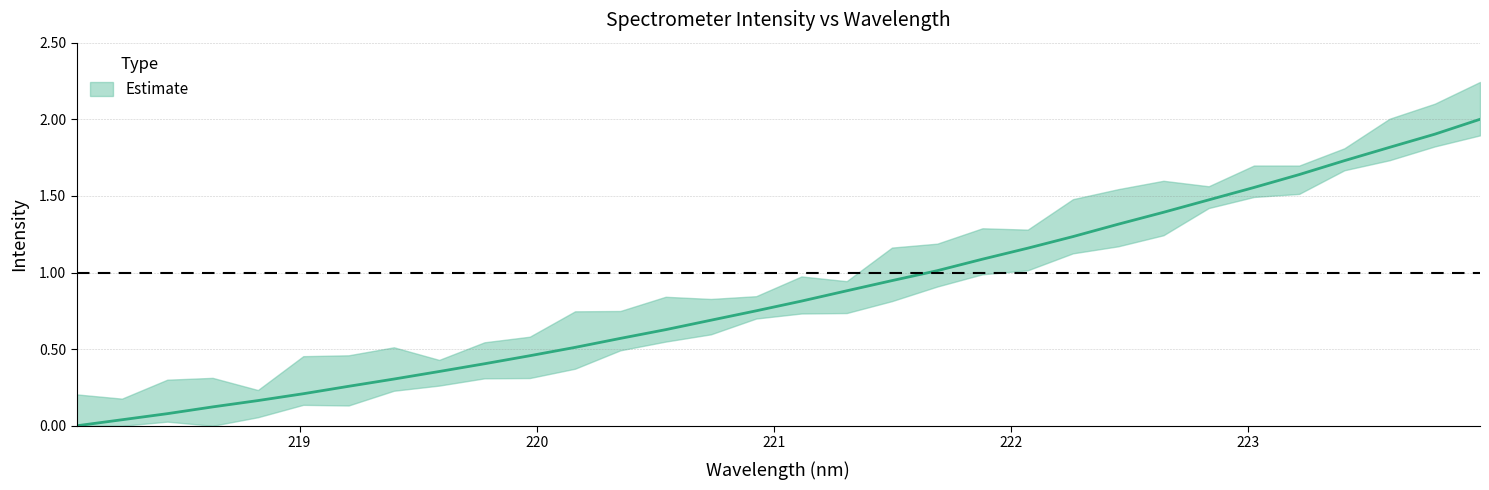

The chart shows a value of 0.1 at 219.2067. True or false?

False